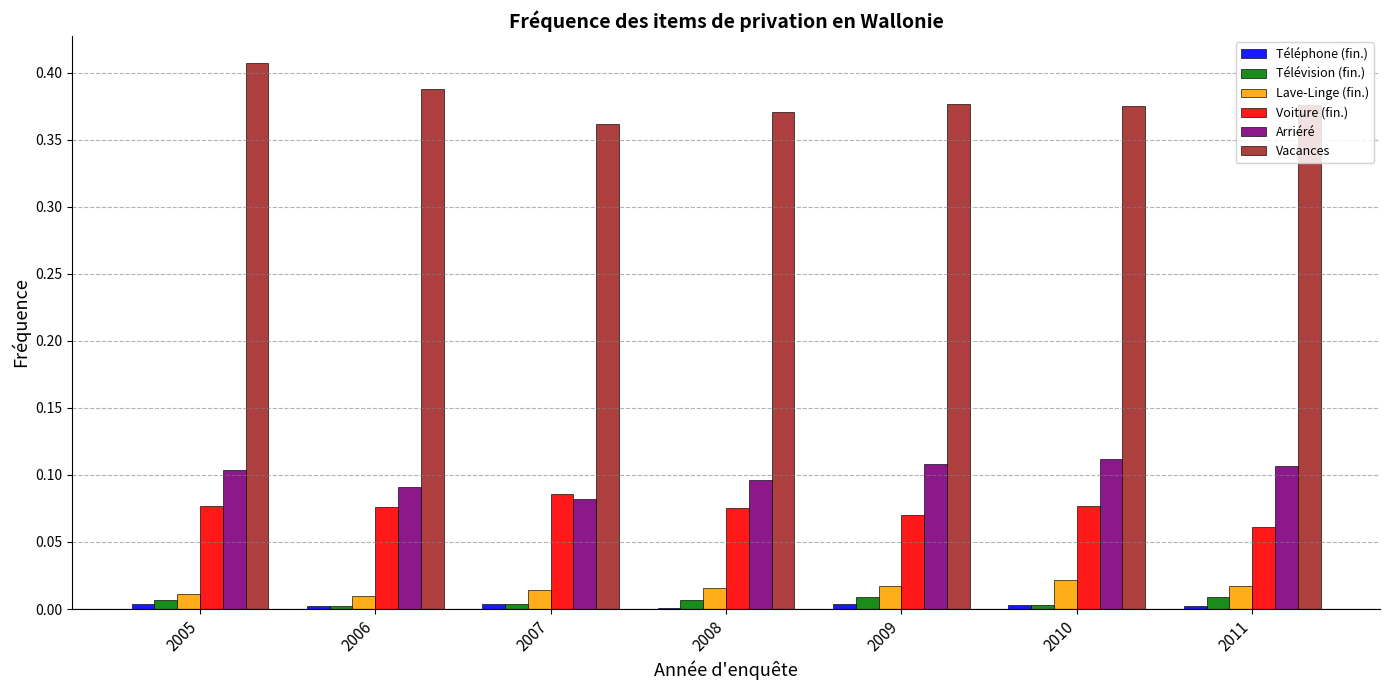

How many categories are shown in the chart?

7